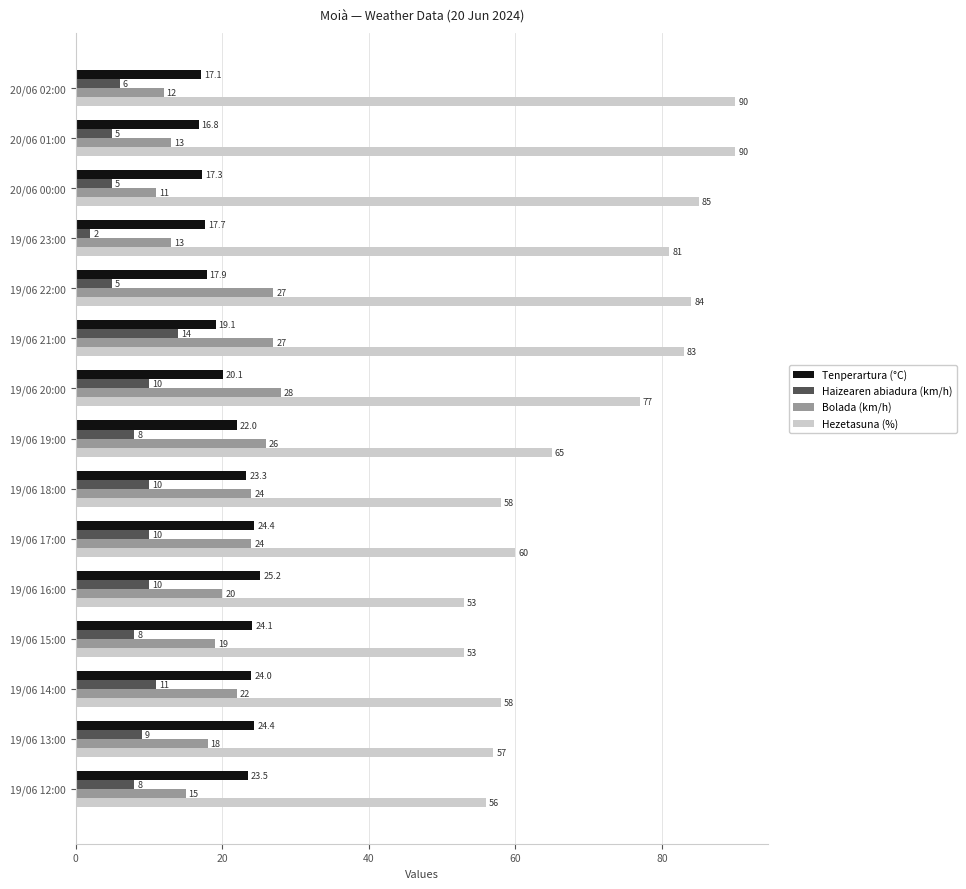

Which series changed the most between 20/06 01:00 and 19/06 20:00?

Bolada (km/h)